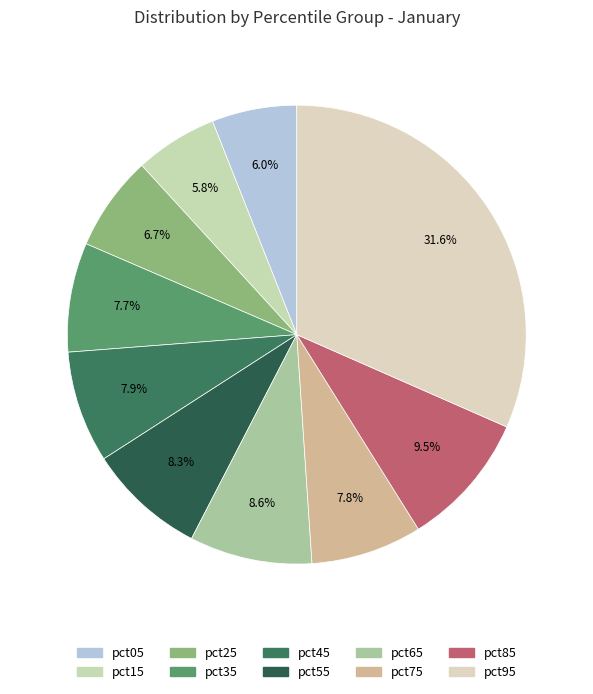

Which category has the smallest portion of the pie?

pct15